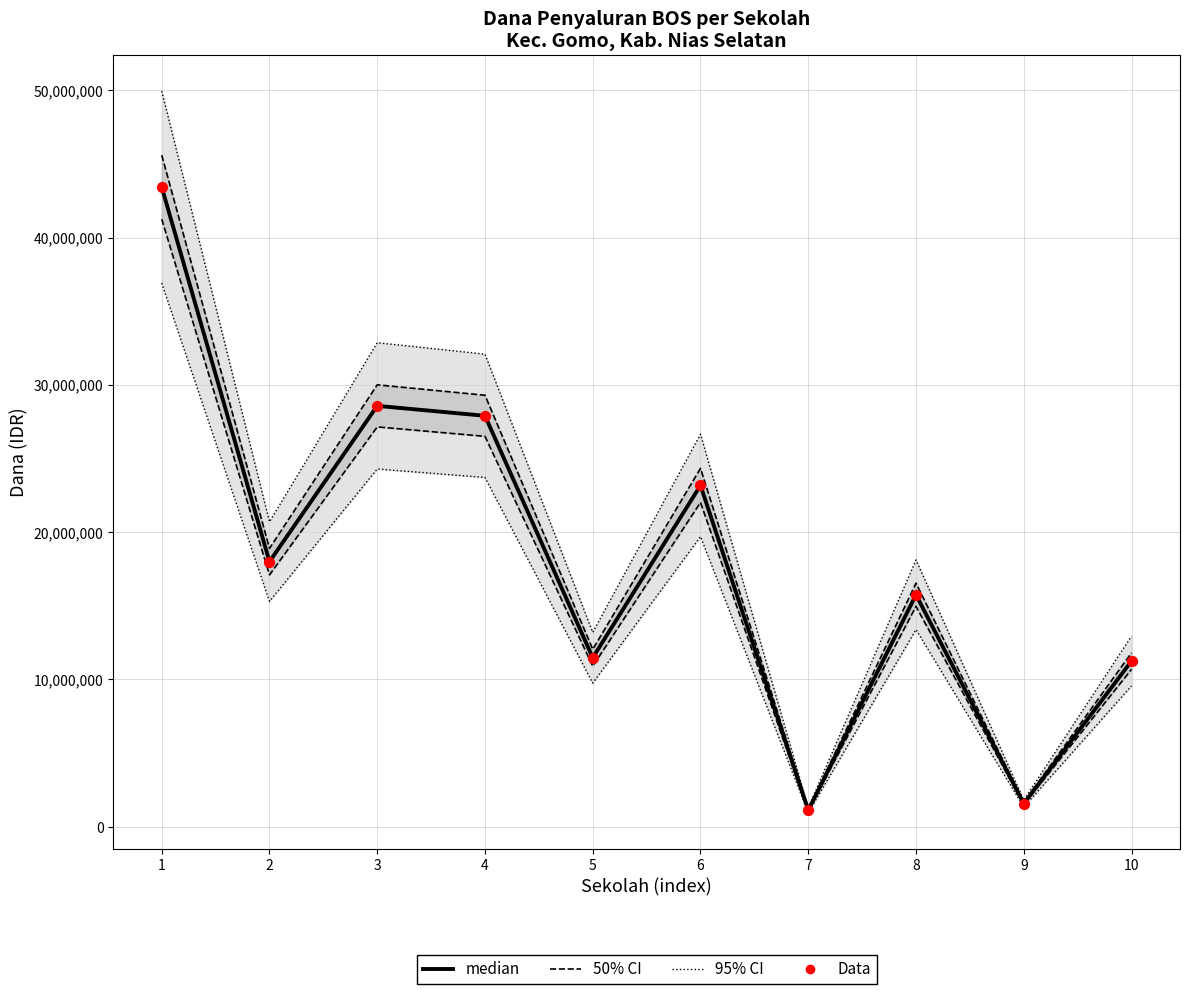

Which series contains the highest Y value?

95% CI upper